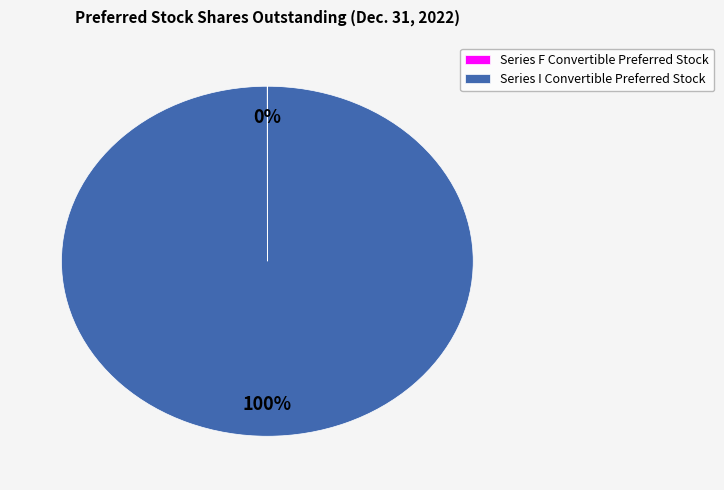

True or false: Series I Convertible Preferred Stock accounts for 100% of the total.

True